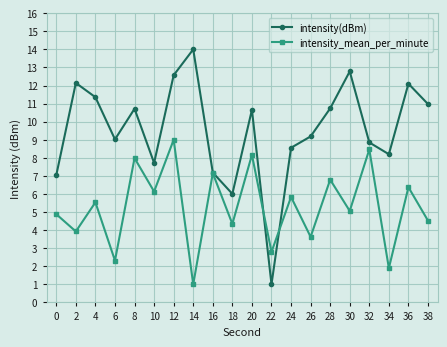

Count the number of categories in the chart.

20